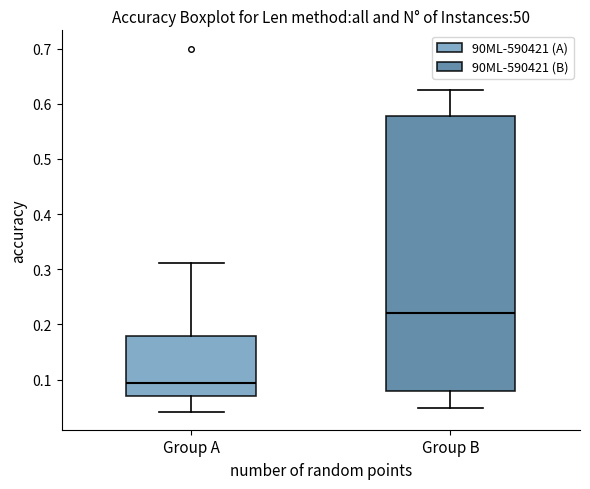

Reading left to right, read every box against the y-axis: the position of its median line, the range the box covers, and the ends of its whiskers. The values are not printed on the chart, so give them approximately, as read against the axis.

Group A: median 0.09, box 0.07 to 0.18, whiskers 0.04 to 0.31
Group B: median 0.22, box 0.08 to 0.58, whiskers 0.05 to 0.63